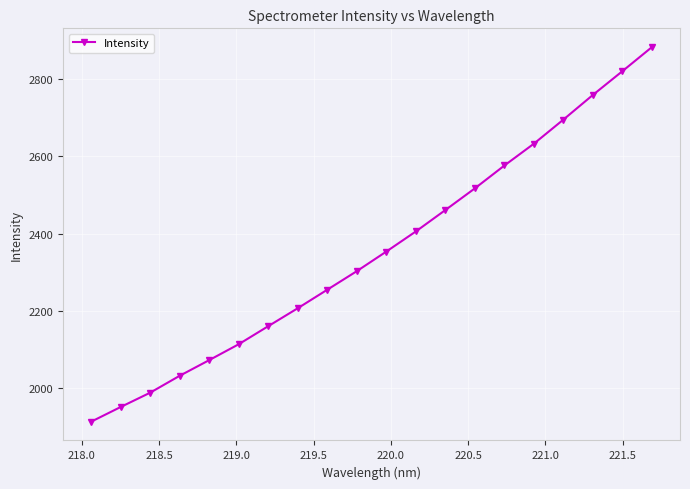

True or false: there are more than 1 points higher than both neighbors.

False